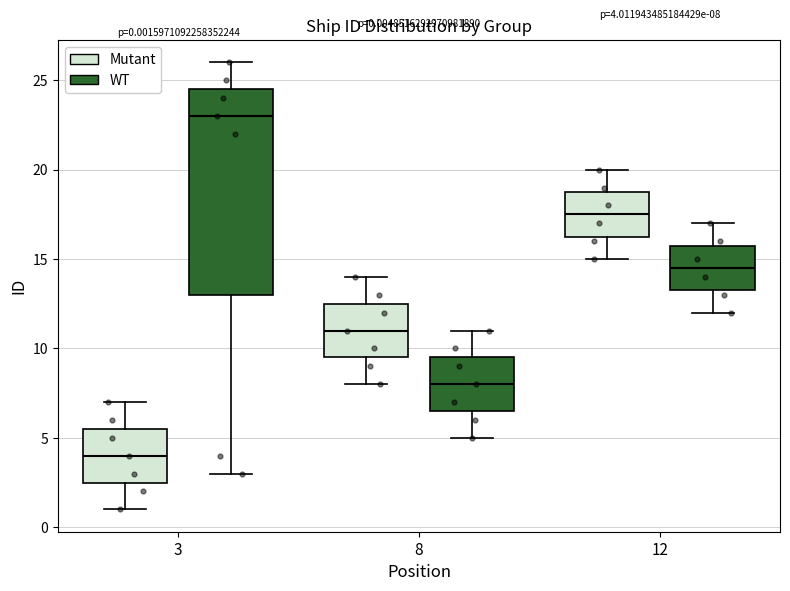

Which box is the tallest, from its lower edge to its upper edge?

3 (WT)